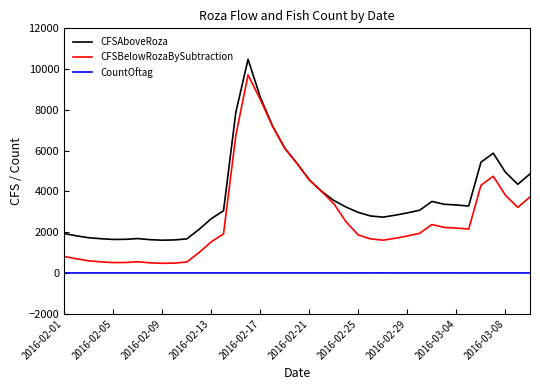

True or false: CountOftag and CFSBelowRozaBySubtraction intersect in this chart.

False